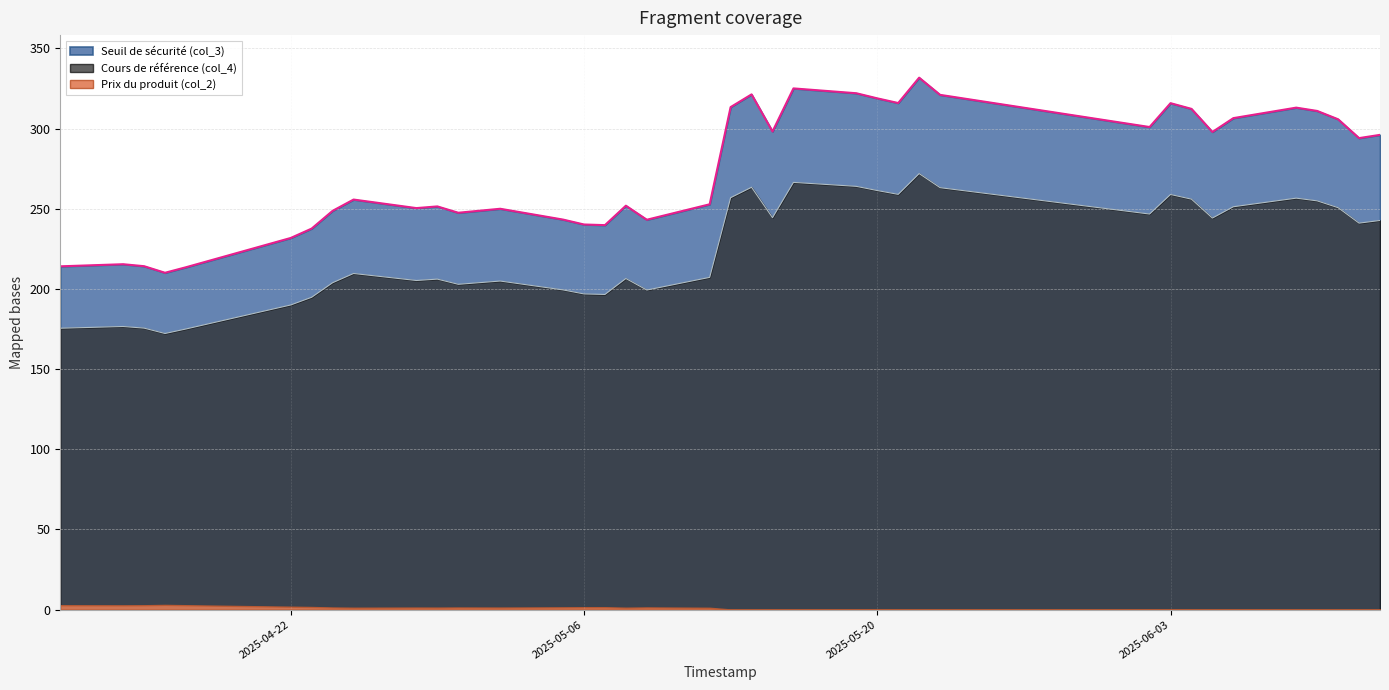

What is the sum of all Seuil de sécurité (col_3) values?

10433.6